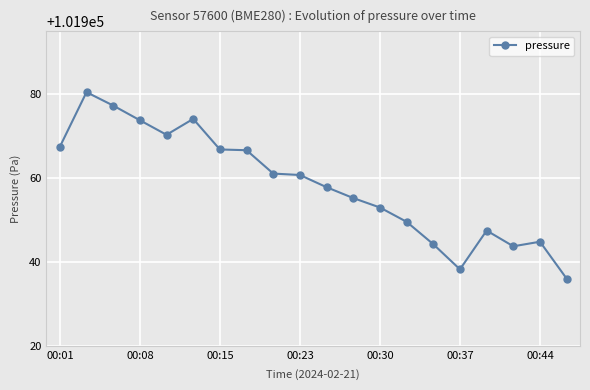

What is the value of the 18th point from the left?

101943.8